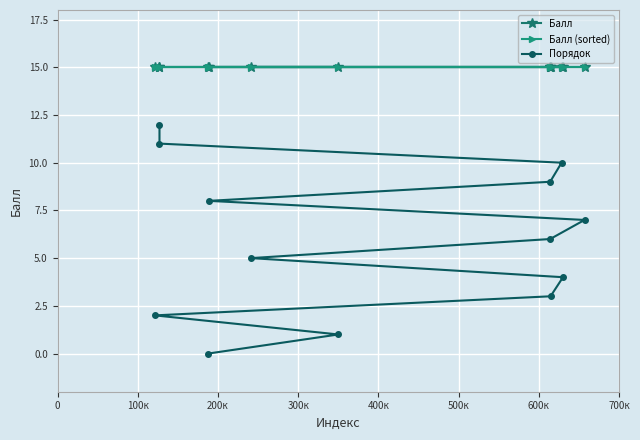

Which series has the widest spread of values?

Порядок